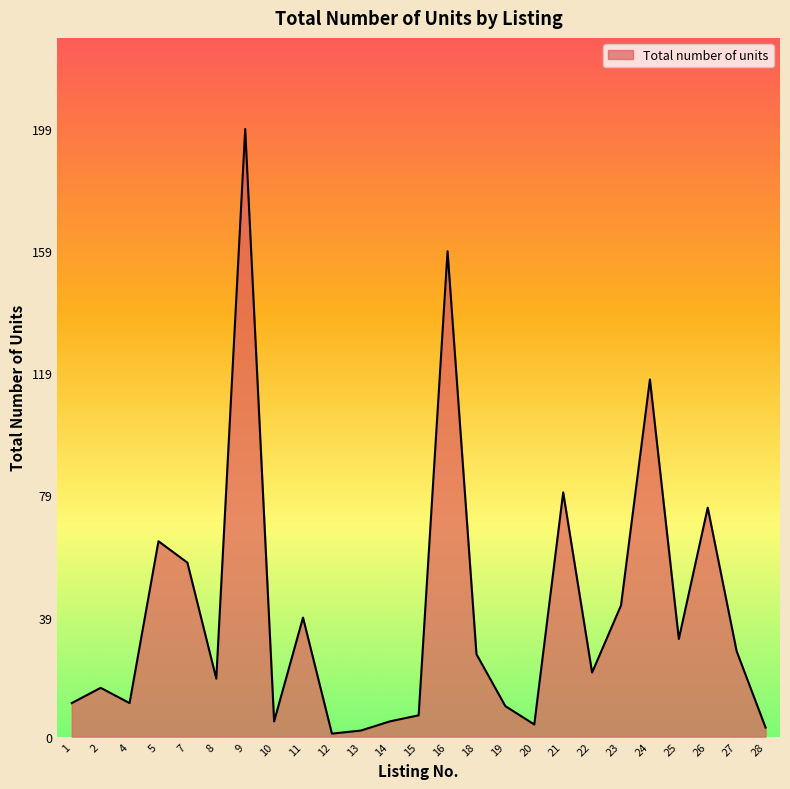

At which category does the data reach its first local valley?

4